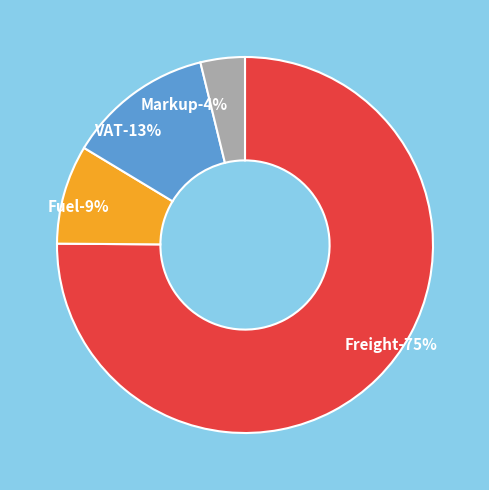

Which slice is the smallest?

Markup